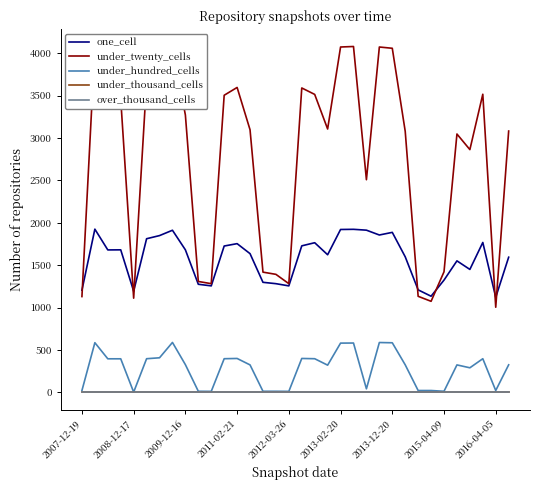

What is the difference between the under_hundred_cells values at 2009-12-16 and 14?

383